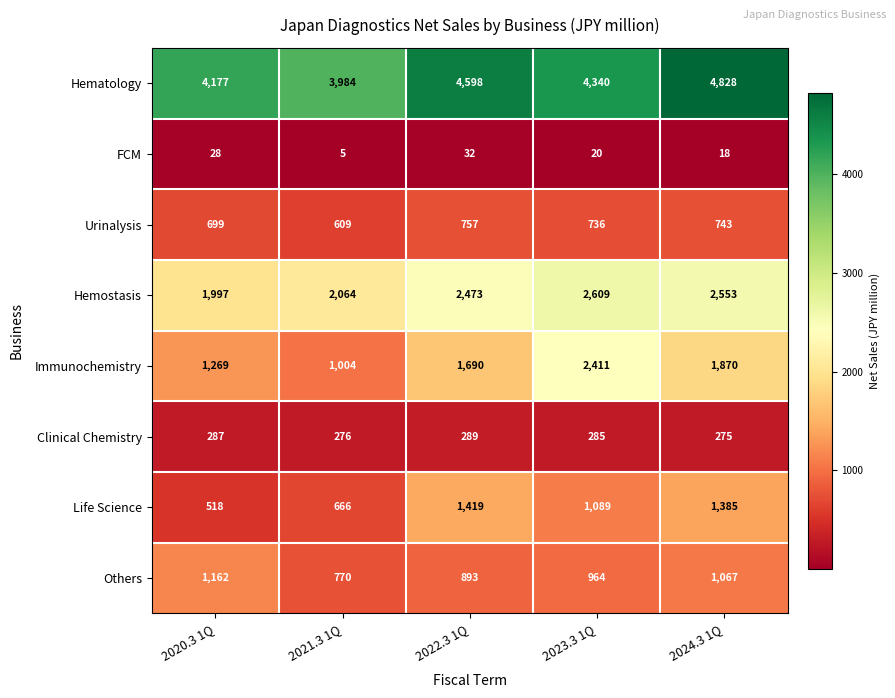

Which label corresponds to the largest value in the chart?

2024.3 1Q